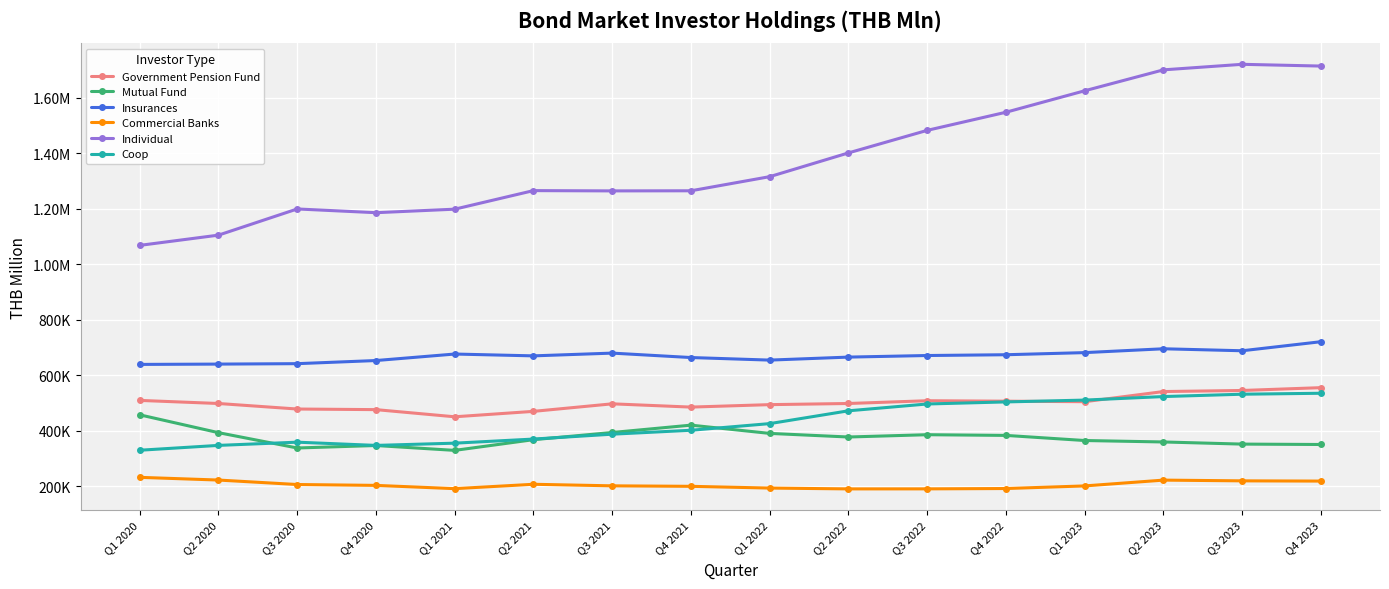

The value of Government Pension Fund at Q3 2023 is 544841.0. True or false?

True